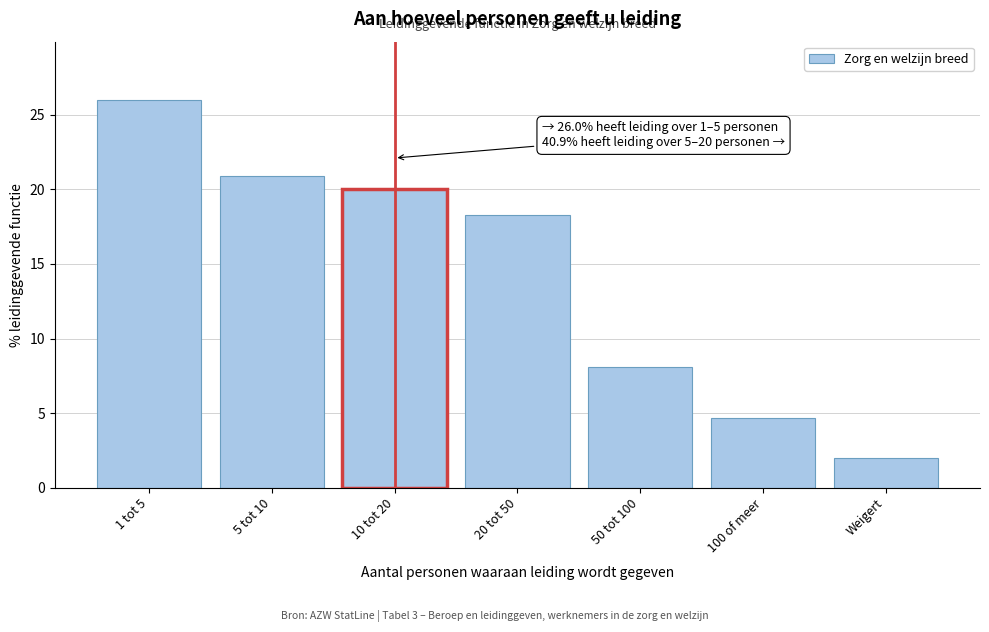

Reading left to right, transcribe all the data shown in this chart.

26.0	20.9	20.0	18.3	8.1	4.7	2.0